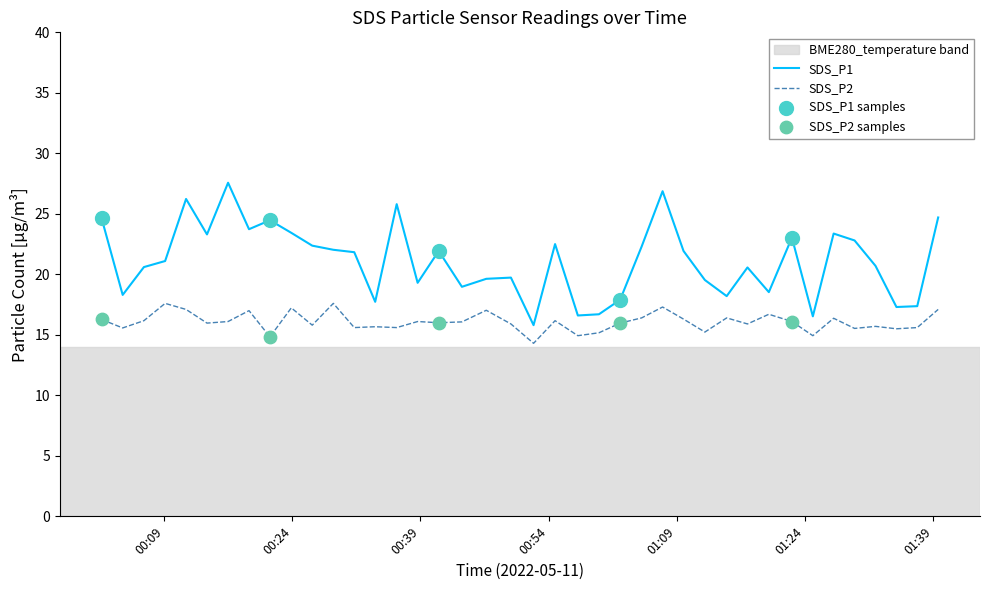

Which series has the largest total across all categories?

SDS_P1